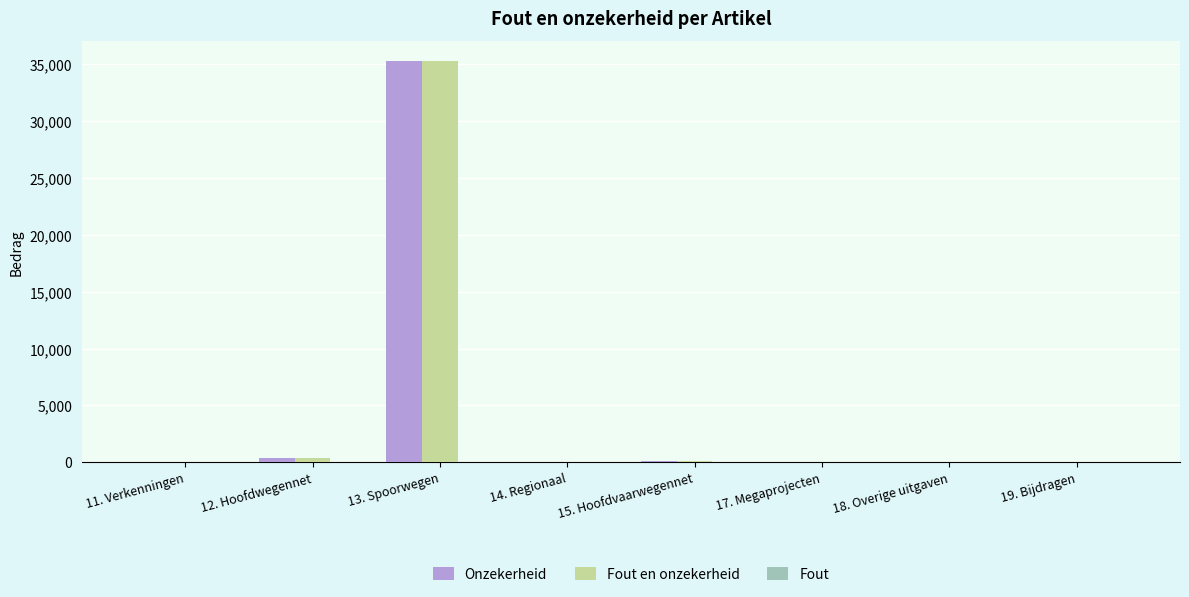

Does the chart contain stacked bars?

No